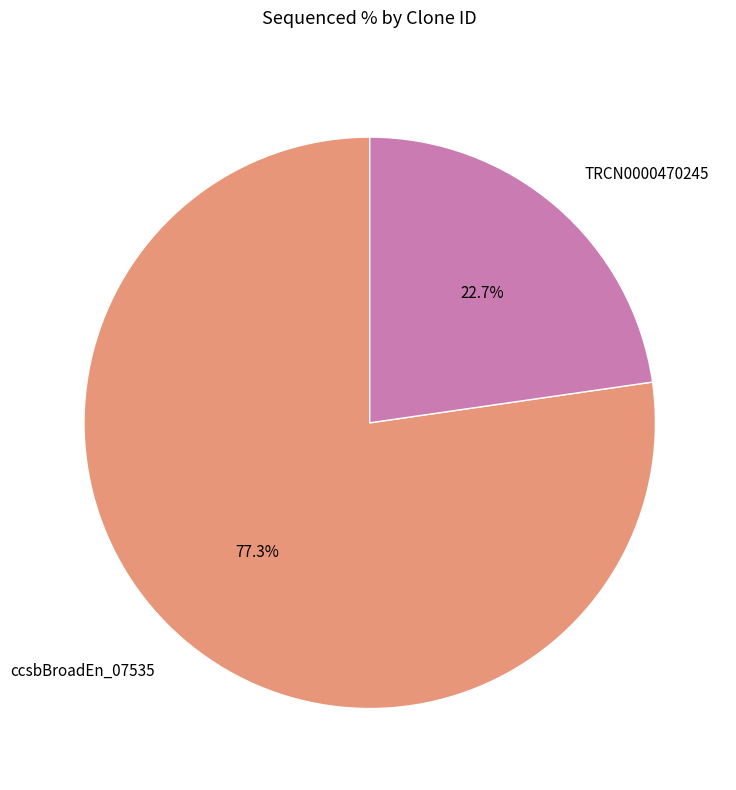

How many slices are in this pie chart?

2